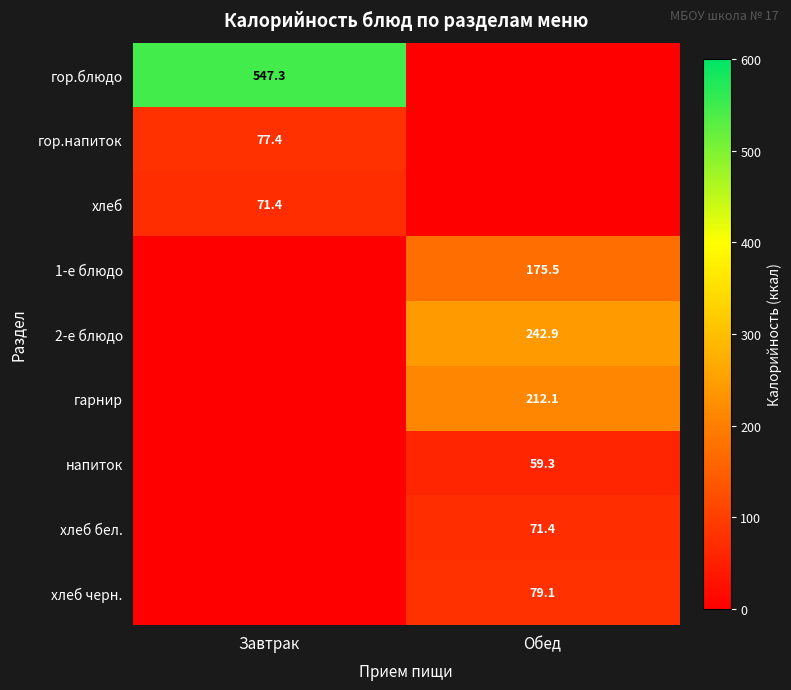

What is the greatest value displayed?

547.3